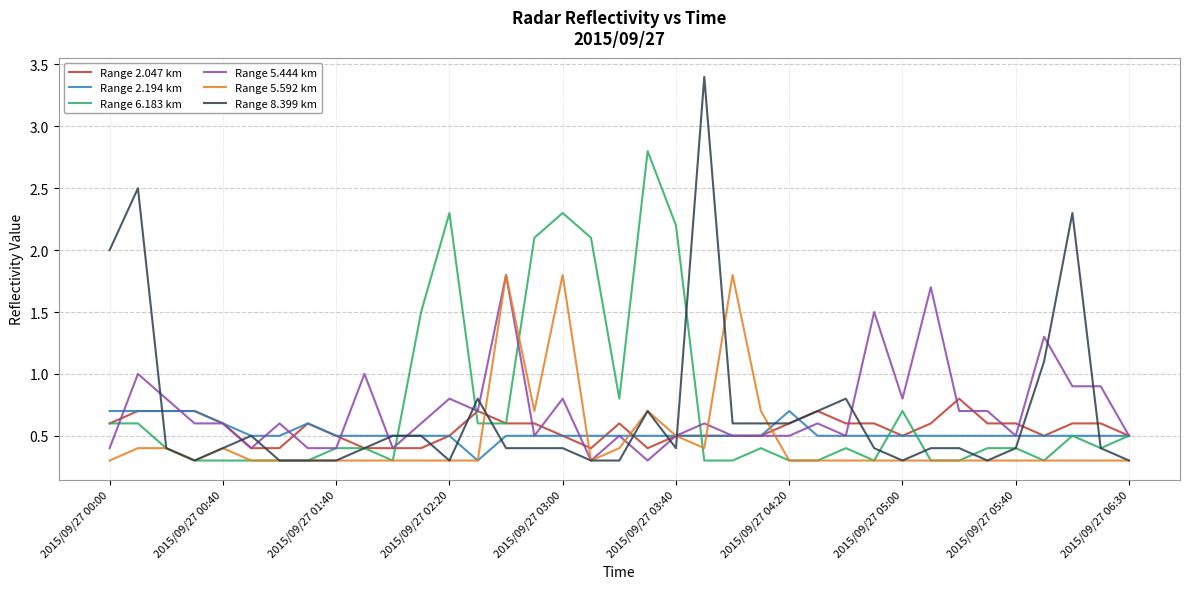

What is the minimum value for Range 5.592 km?

0.3